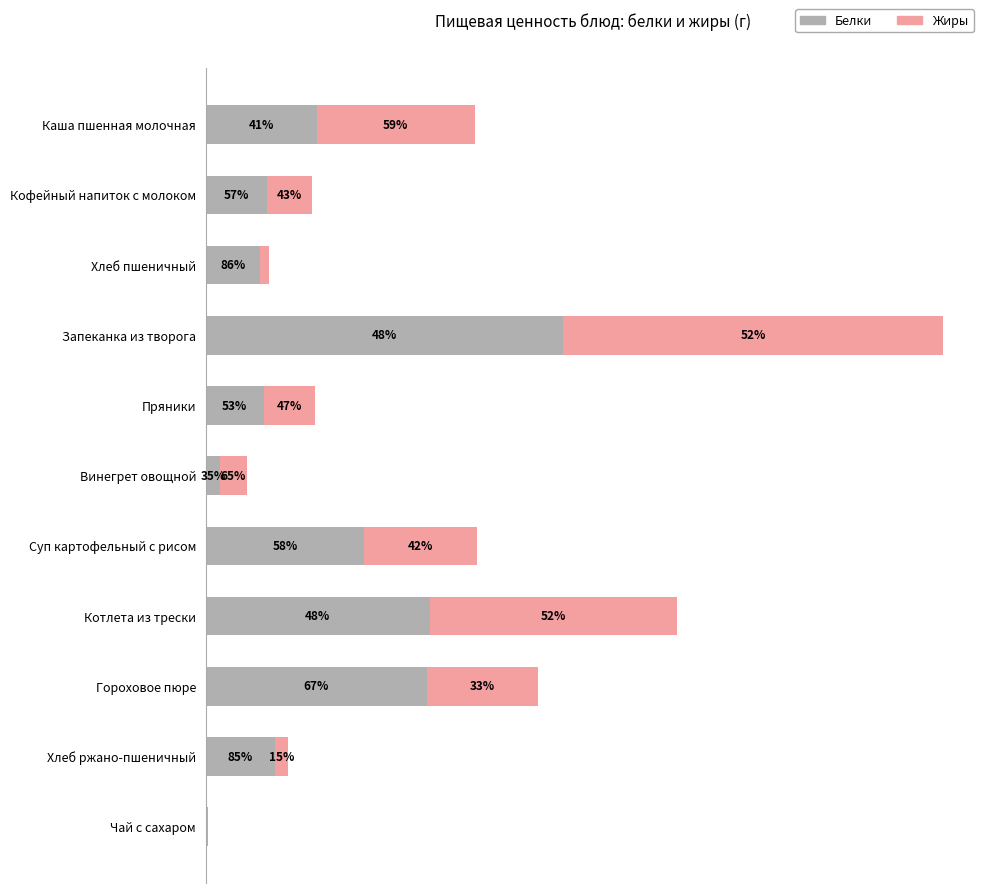

What is the average value of the Жиры series?

6.2